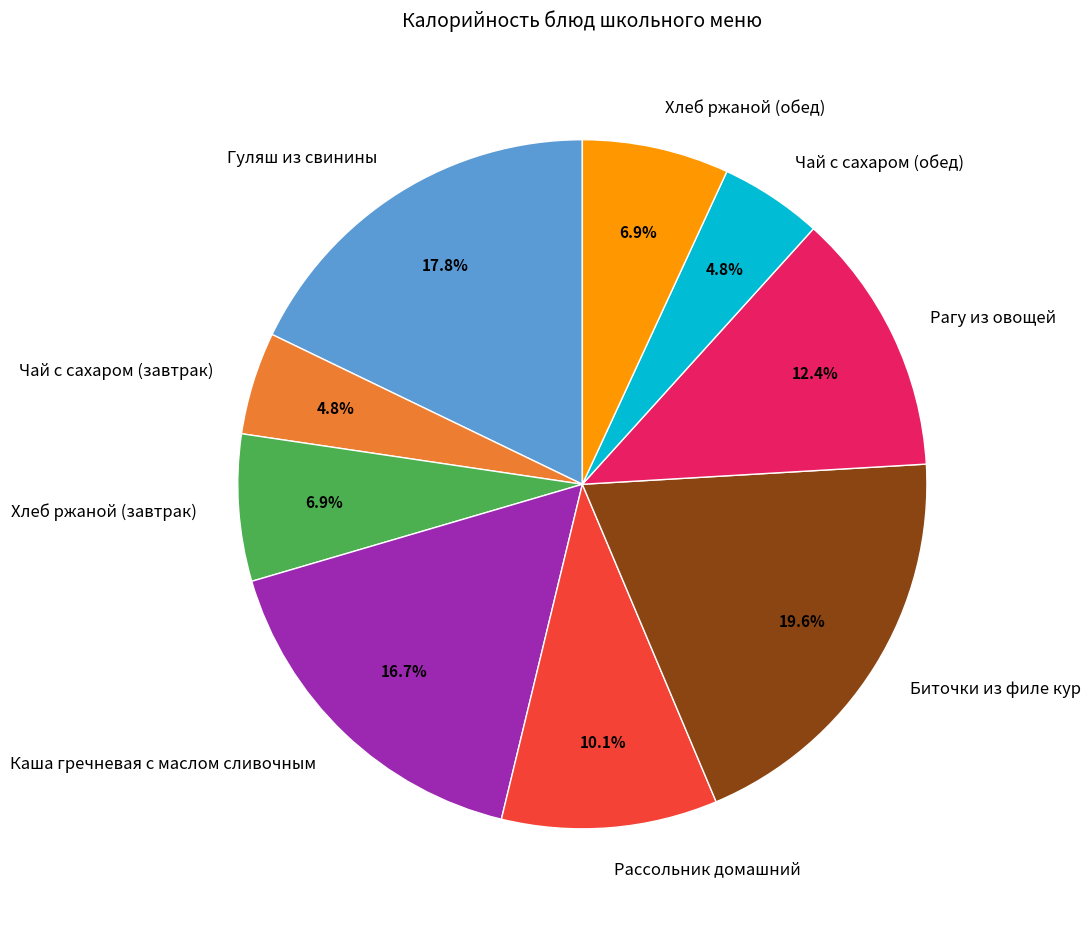

Is Чай с сахаром (обед) the majority of the pie?

No